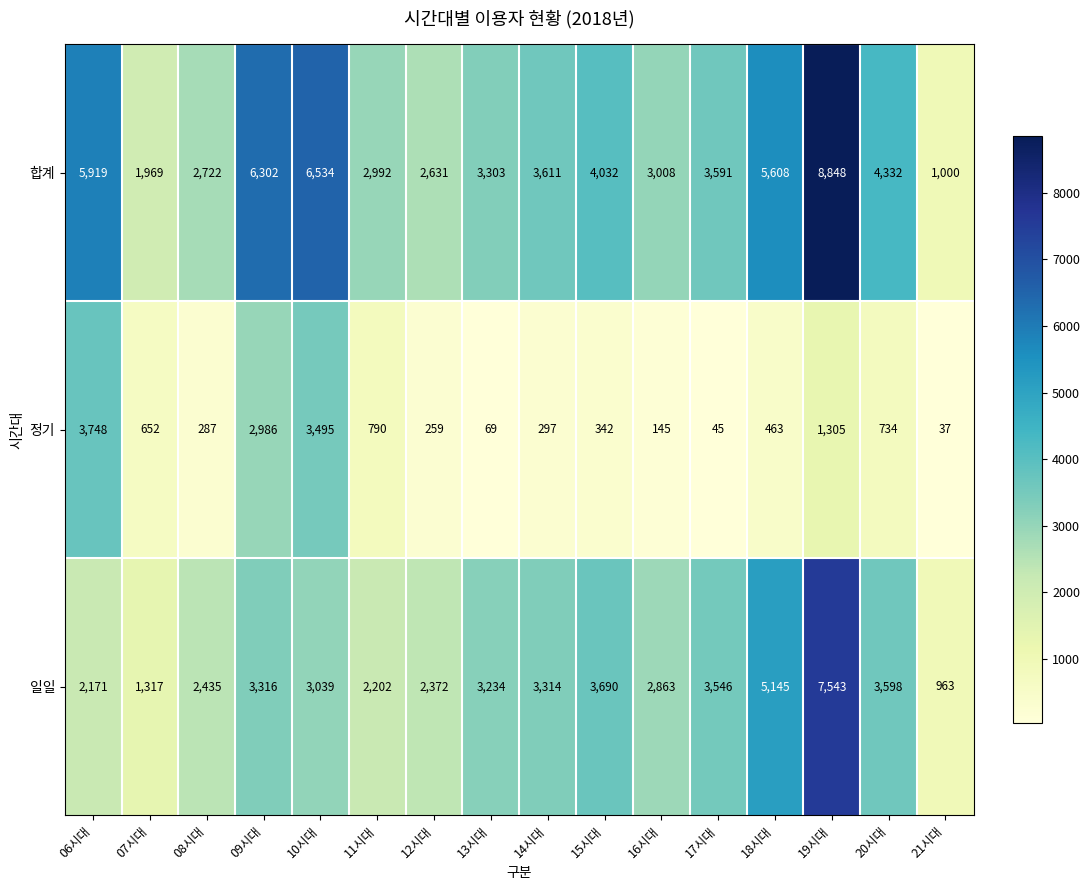

What is the maximum value for 정기?

3748